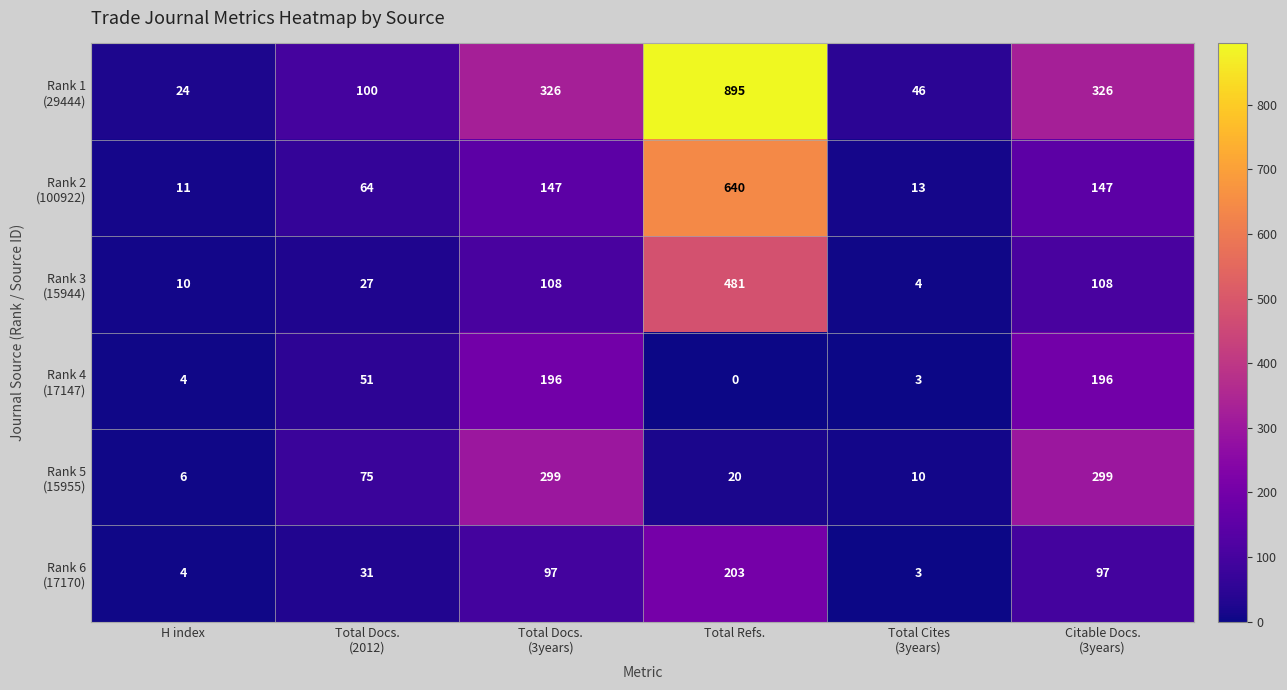

At which category is the sum across all series the highest?

Total Refs.